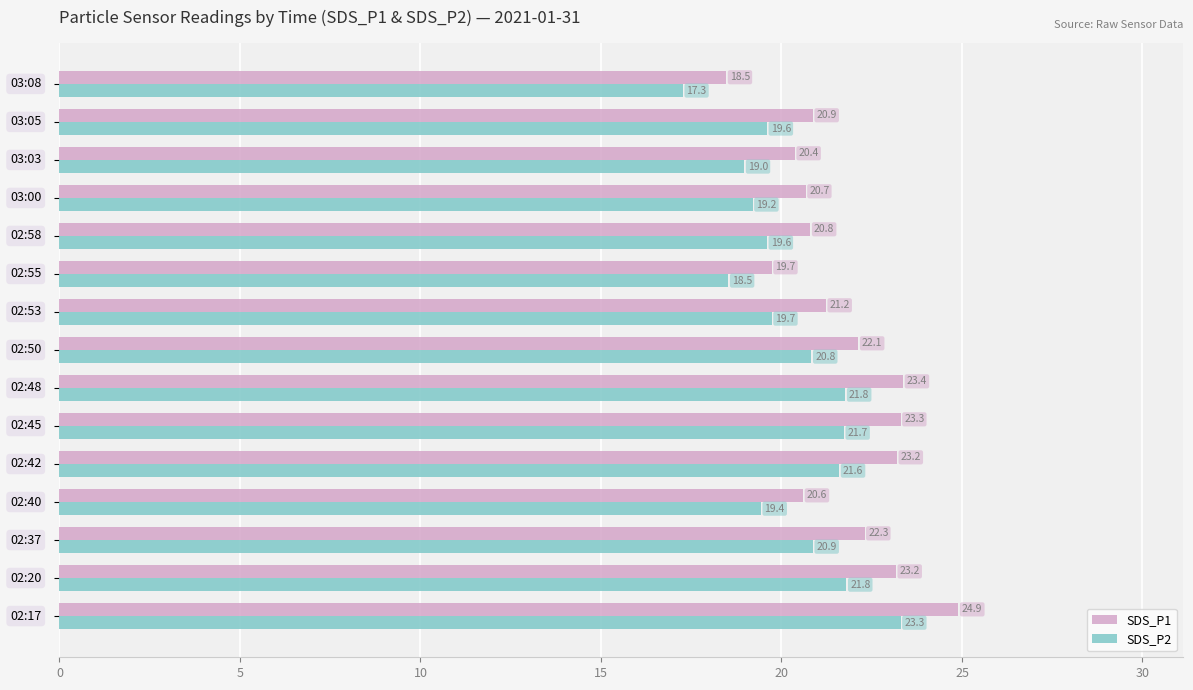

Rank the series by their average value, from highest to lowest.

SDS_P1, SDS_P2